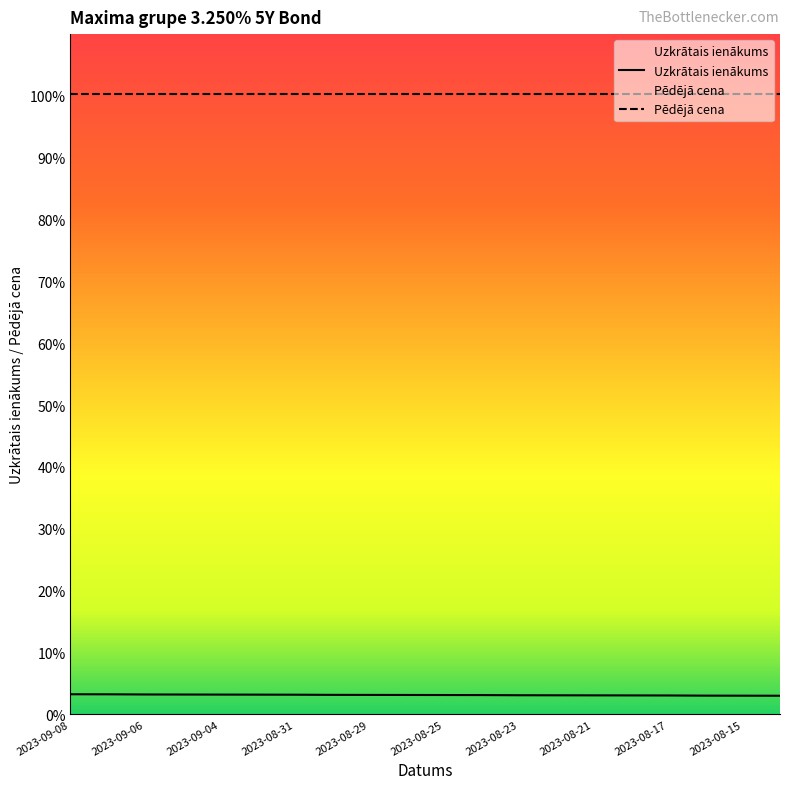

True or false: the data shows 5.1 at 2023-08-25.

False